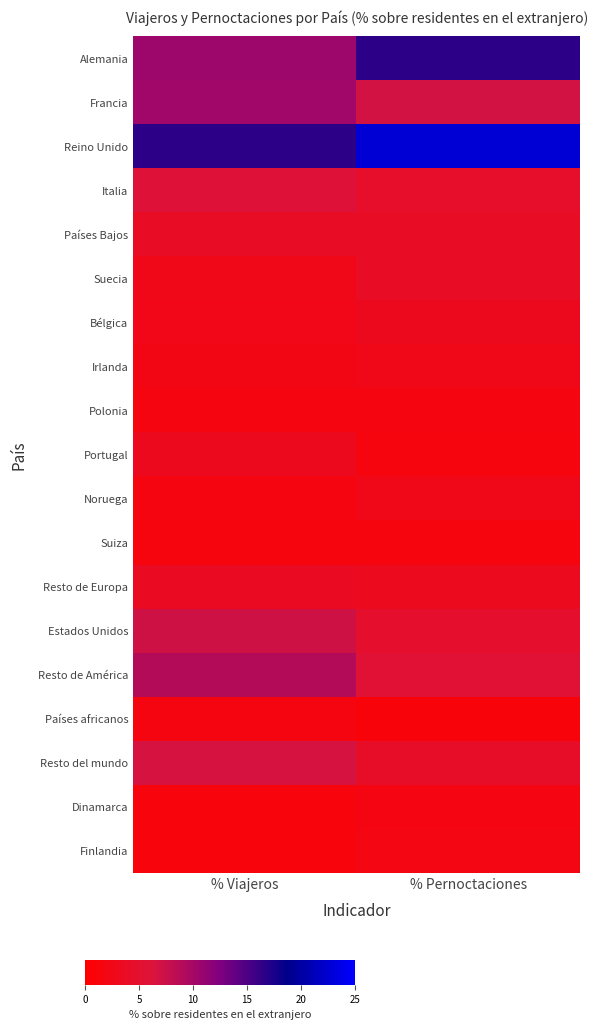

Reading right to left, extract all data points from this chart.

Alemania: % Pernoctaciones=16.6	% Viajeros=10.5
Francia: % Pernoctaciones=6.9	% Viajeros=10.3
Reino Unido: % Pernoctaciones=22.7	% Viajeros=16.5
Italia: % Pernoctaciones=4.4	% Viajeros=5.9
Países Bajos: % Pernoctaciones=3.9	% Viajeros=3.9
Suecia: % Pernoctaciones=4.0	% Viajeros=2.6
Bélgica: % Pernoctaciones=3.1	% Viajeros=2.5
Irlanda: % Pernoctaciones=2.7	% Viajeros=2.1
Polonia: % Pernoctaciones=1.8	% Viajeros=1.8
Portugal: % Pernoctaciones=1.7	% Viajeros=3.1
Noruega: % Pernoctaciones=2.7	% Viajeros=1.7
Suiza: % Pernoctaciones=1.6	% Viajeros=1.6
Resto de Europa: % Pernoctaciones=3.3	% Viajeros=3.6
Estados Unidos: % Pernoctaciones=4.6	% Viajeros=7.2
Resto de América: % Pernoctaciones=5.6	% Viajeros=8.9
Países africanos: % Pernoctaciones=1.1	% Viajeros=1.8
Resto del mundo: % Pernoctaciones=4.3	% Viajeros=6.7
Dinamarca: % Pernoctaciones=1.9	% Viajeros=1.4
Finlandia: % Pernoctaciones=2.0	% Viajeros=1.4